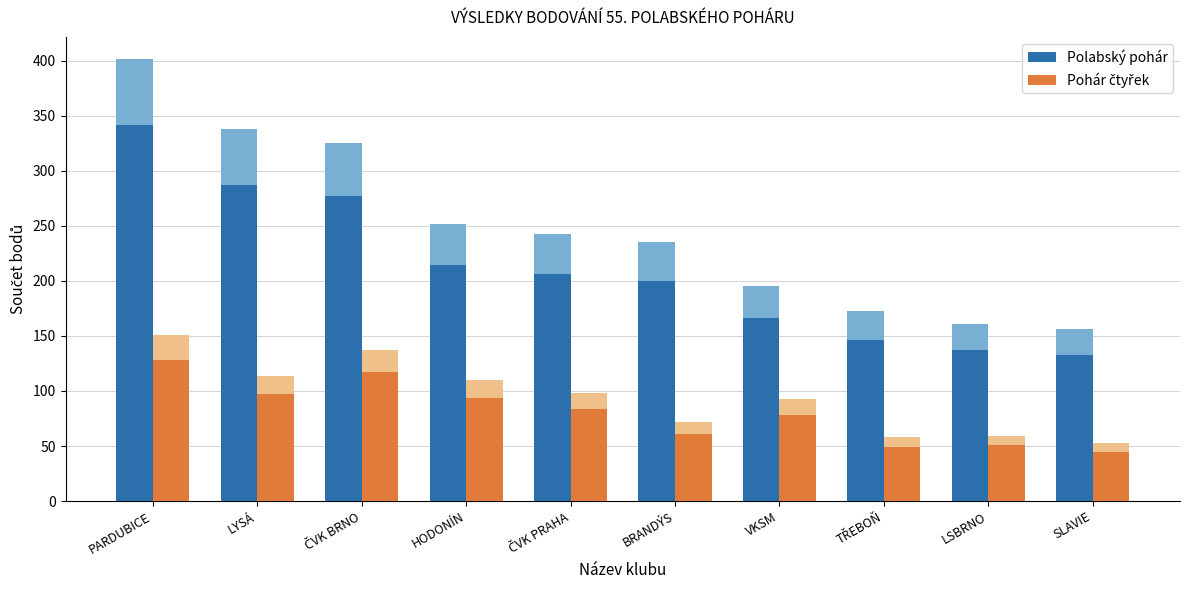

What is the greatest value displayed?

341.3